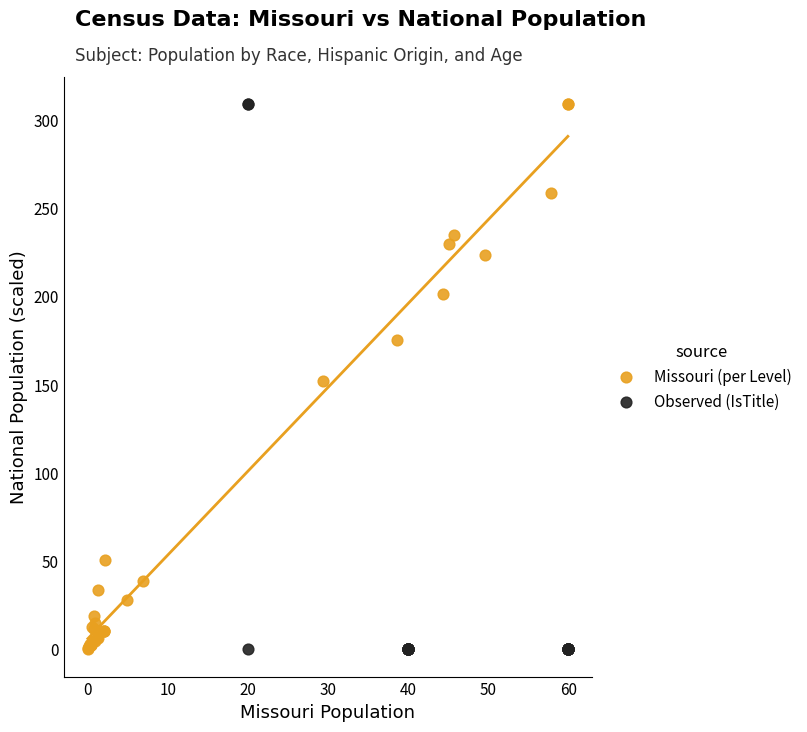

What are all the series names shown in the legend?

Missouri (per Level), Observed (IsTitle)